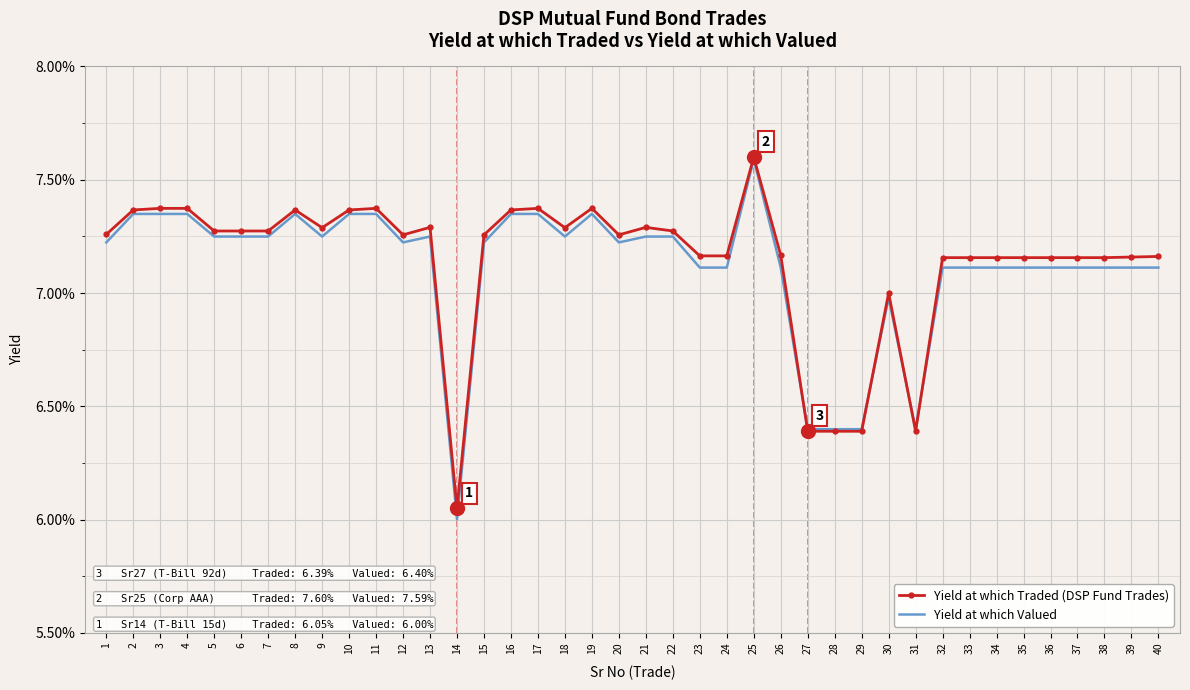

What are all the series names shown in the legend?

Yield at which Traded (DSP Fund Trades), Yield at which Valued